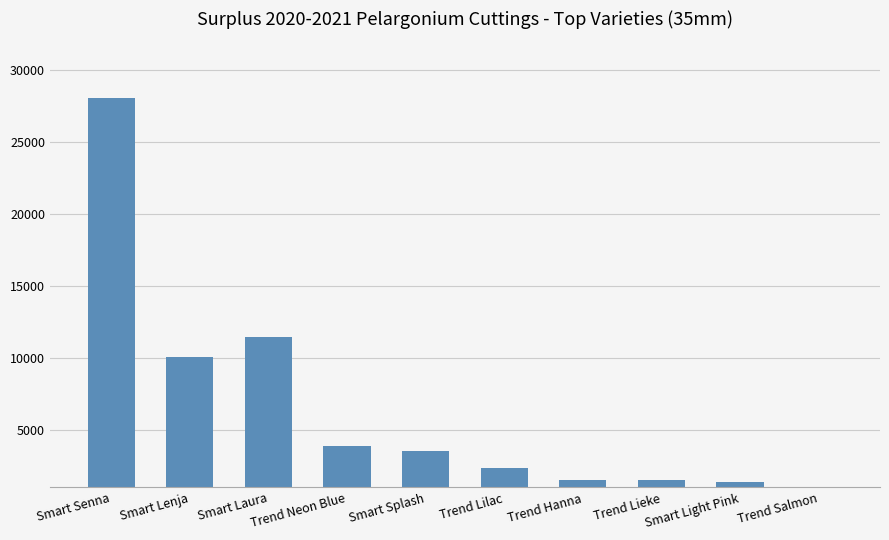

Between Smart Laura and Trend Salmon, which is larger?

Smart Laura